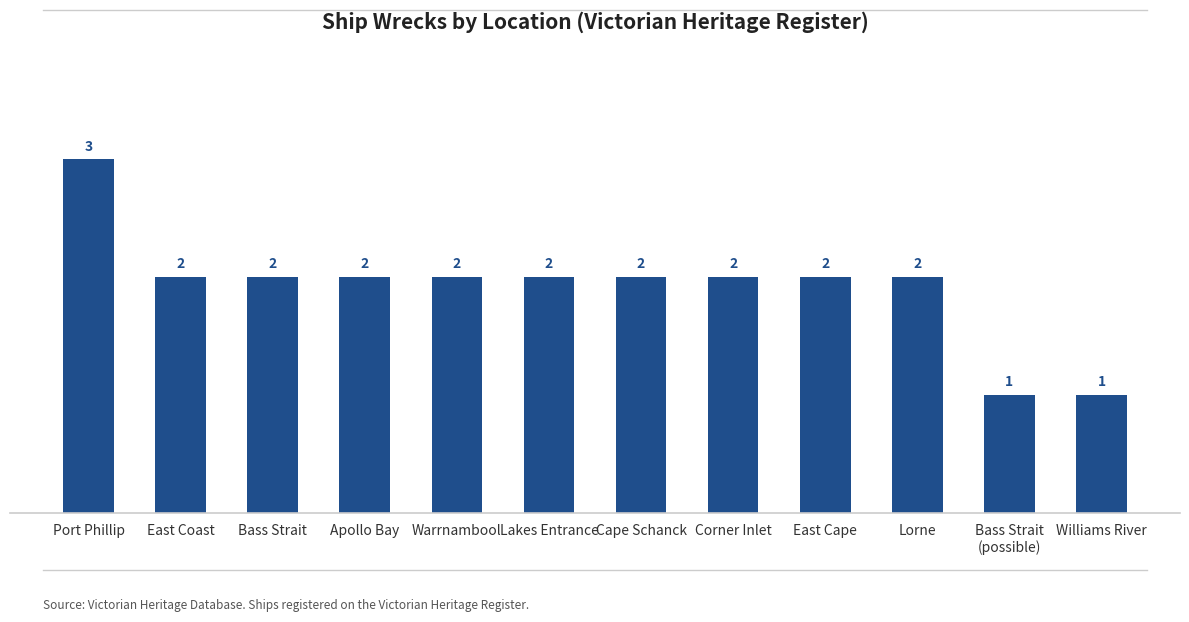

At which category does the chart reach its peak across all series?

Port Phillip